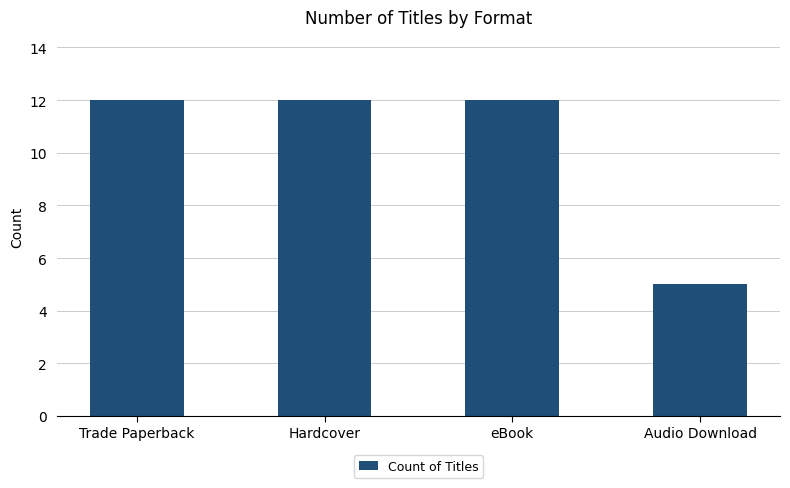

Is it true that the value at Trade Paperback is 16?

False